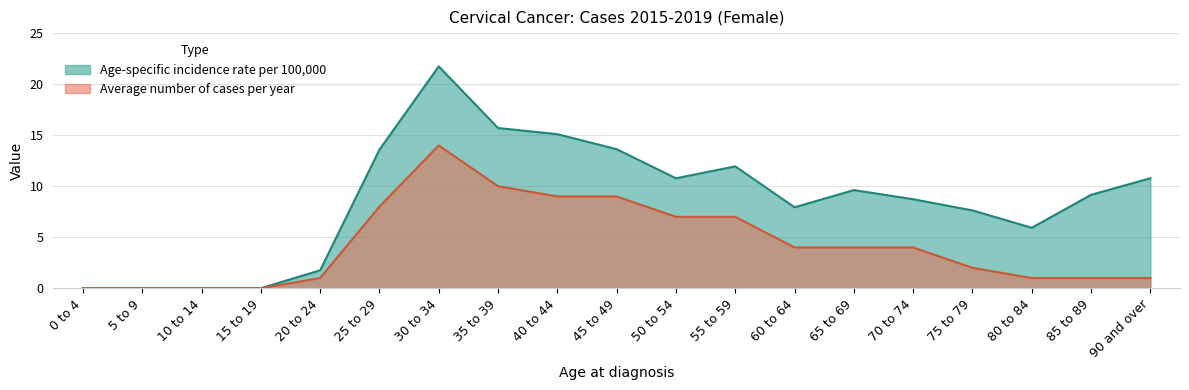

How many interior local valleys does the Age-specific incidence rate per 100,000 series have?

3